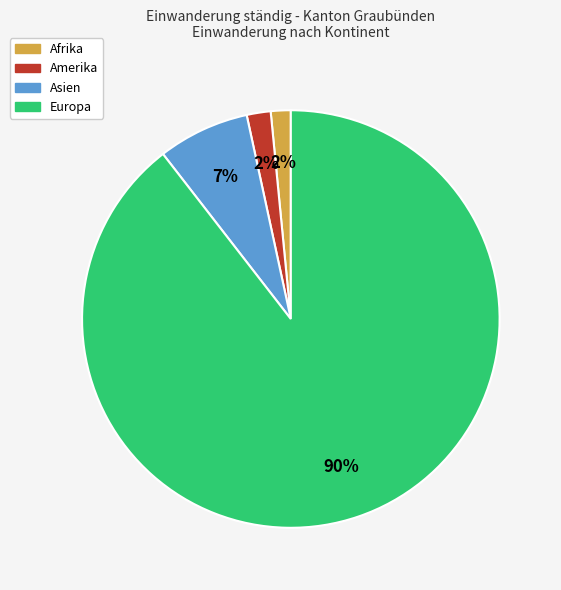

Is Afrika the majority of the pie?

No